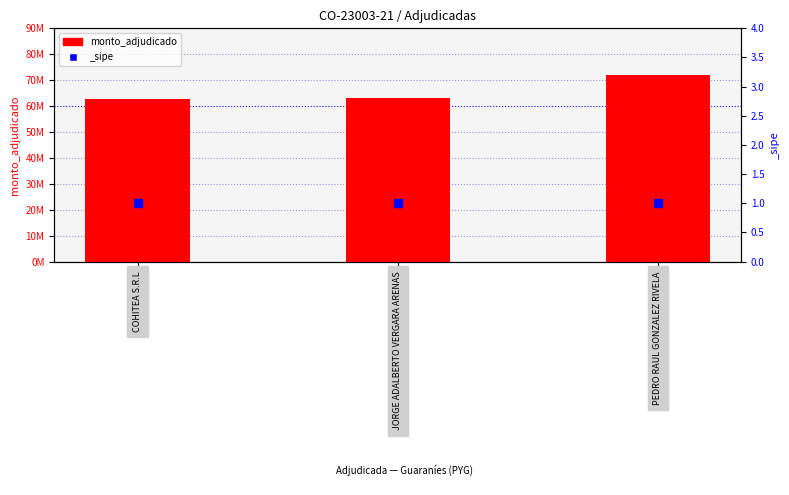

Approximately how many times larger is the value at PEDRO RAUL GONZALEZ RIVELA compared to COHITEA S.R.L?

1.1